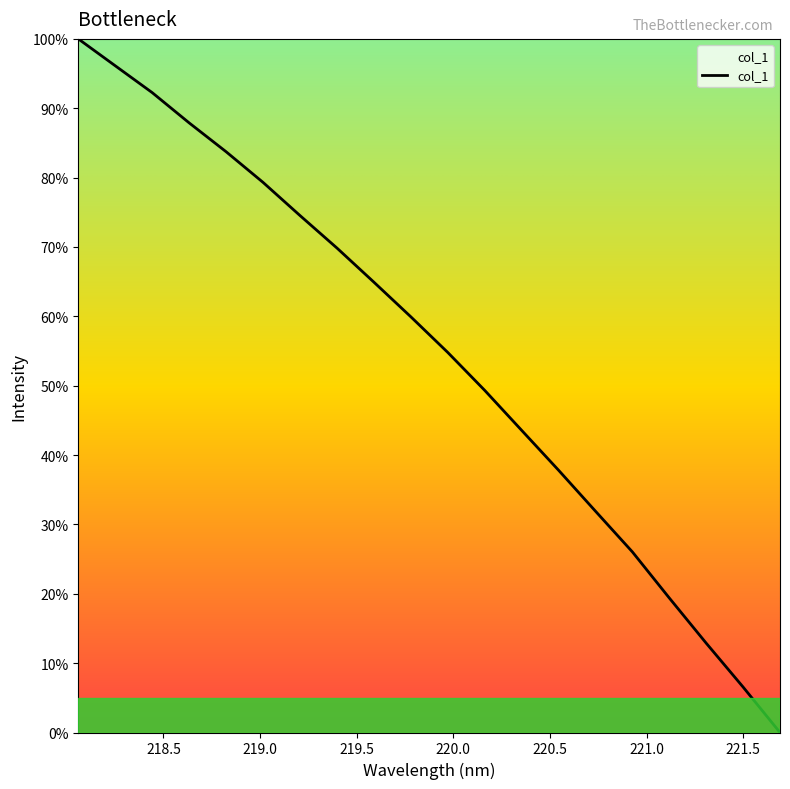

What is the difference between the maximum and minimum values?

100.0